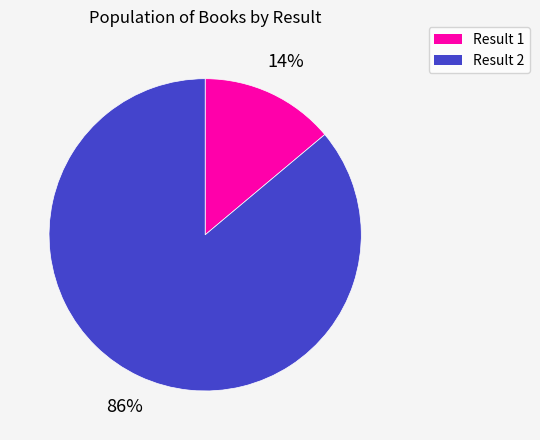

Is there a majority slice in this chart?

Yes